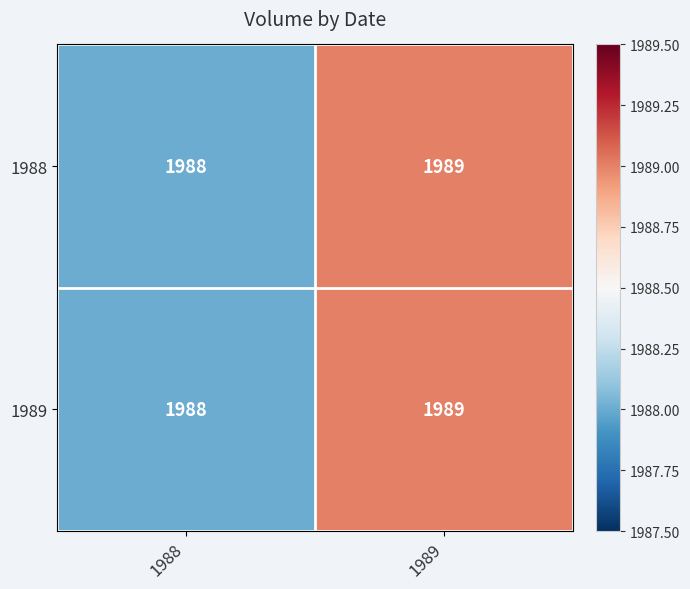

What is the total value across all series at 1988?

3976